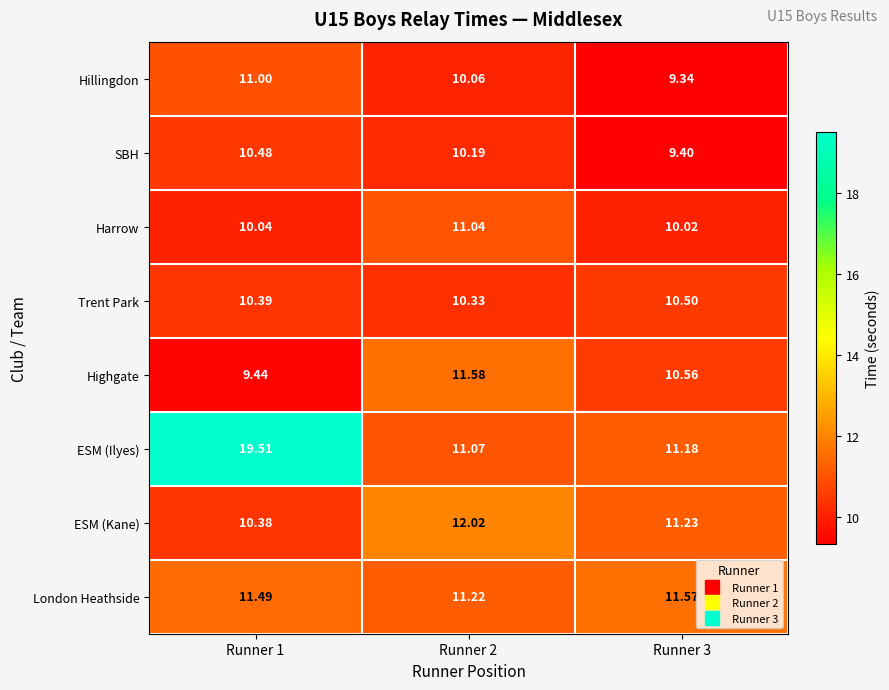

Which series has the widest spread of values?

ESM (Ilyes)